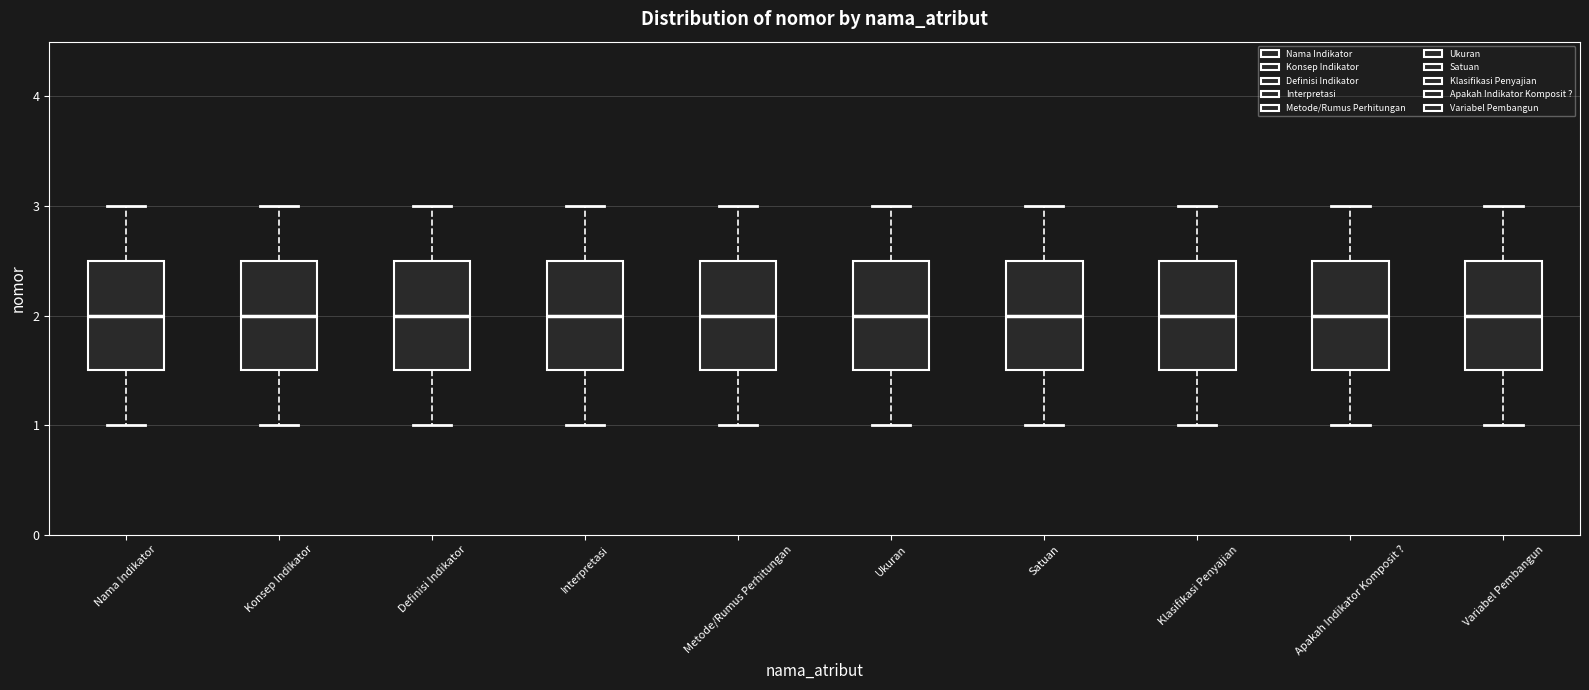

Where does the lower whisker of the box for Nama Indikator end on the y-axis? The values are not printed on the chart, so give them approximately, as read against the axis.

1.0